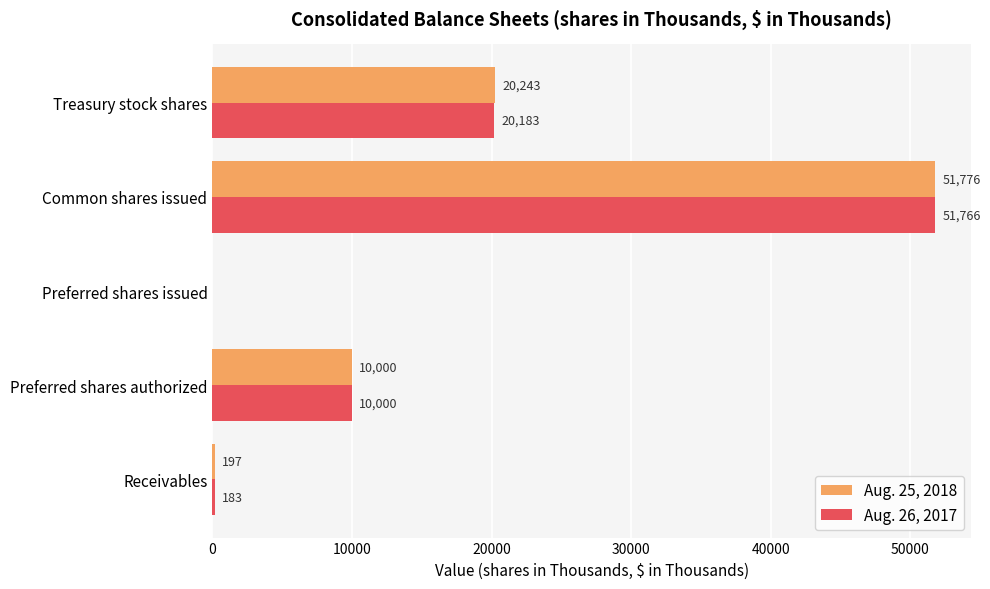

Which series has the largest total across all categories?

Aug. 25, 2018